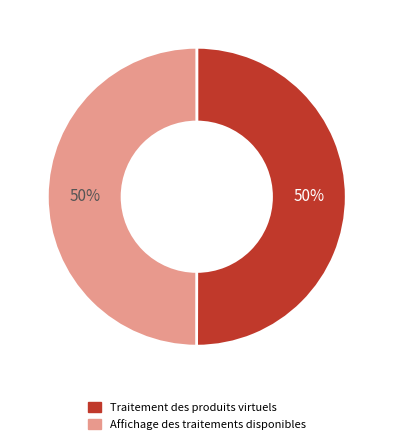

To the nearest percent, what portion does Affichage des traitements disponibles represent?

50%